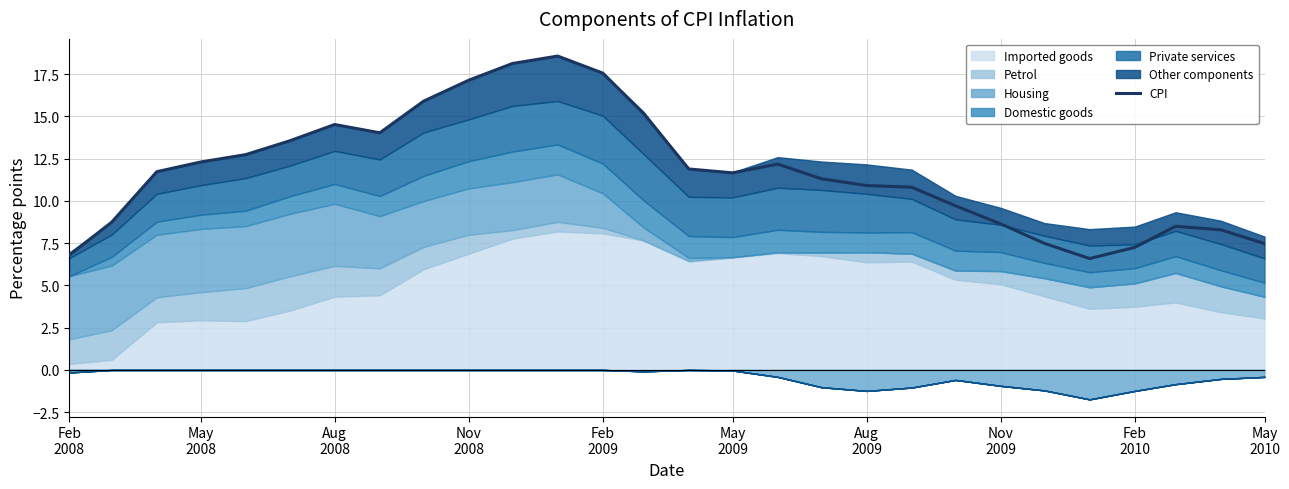

Count the number of categories in the chart.

28